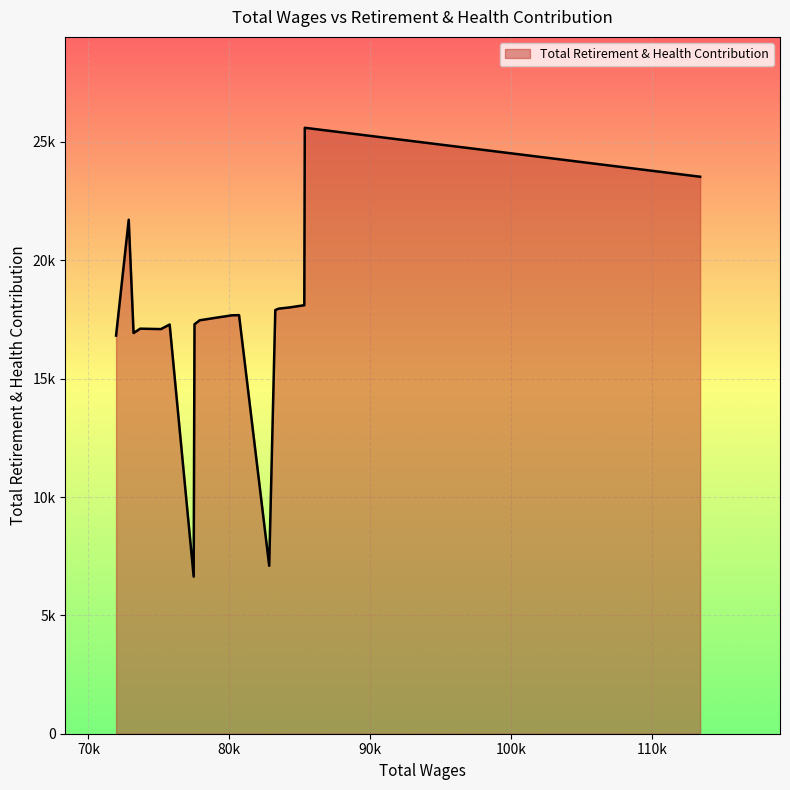

Does the chart display data point markers on the line(s)?

No